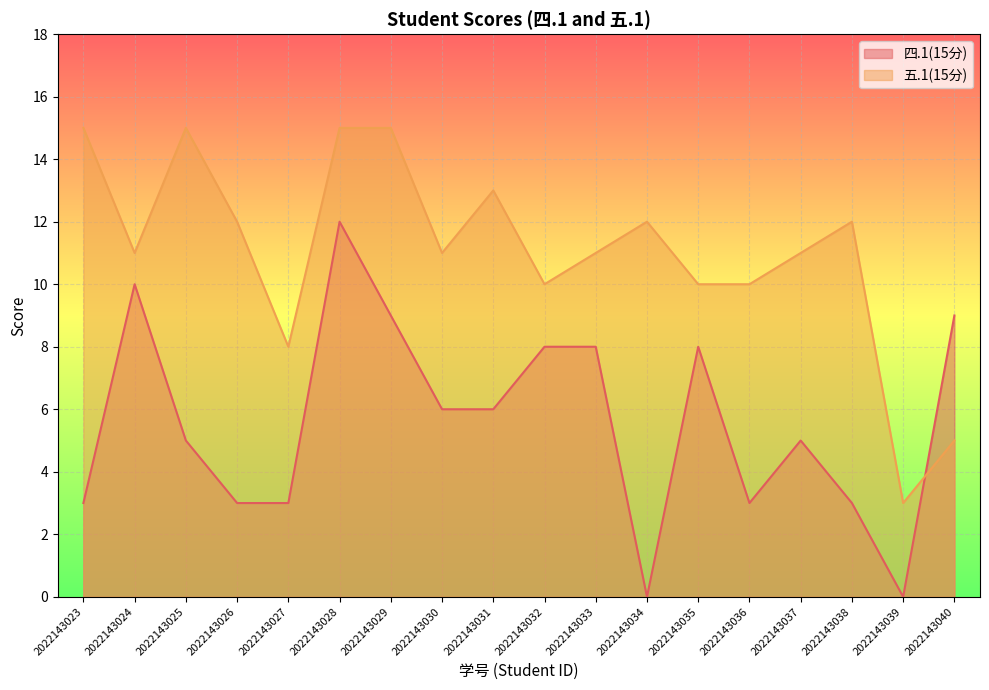

True or false: 五.1(15分) and 四.1(15分) cross at least once.

True